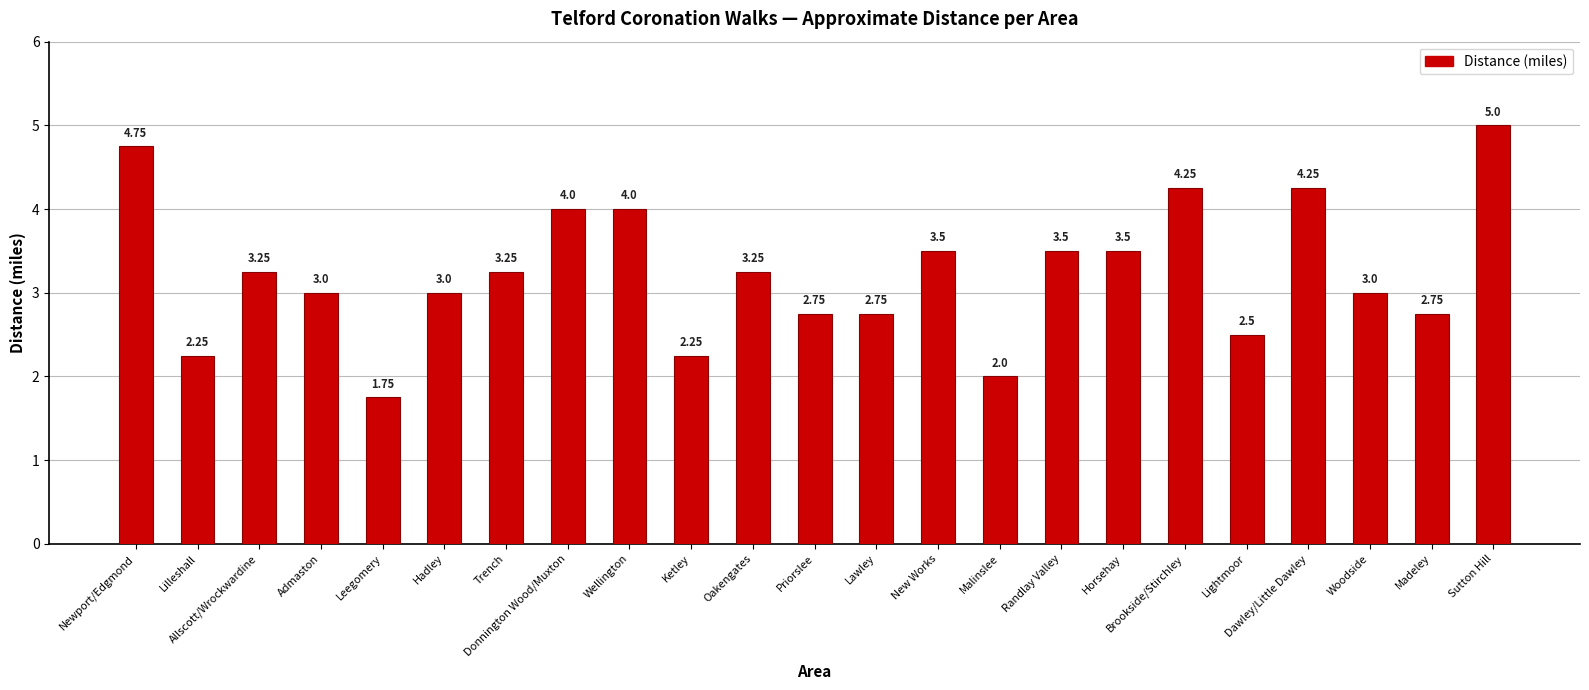

What position from the left is Allscott/Wrockwardine?

3